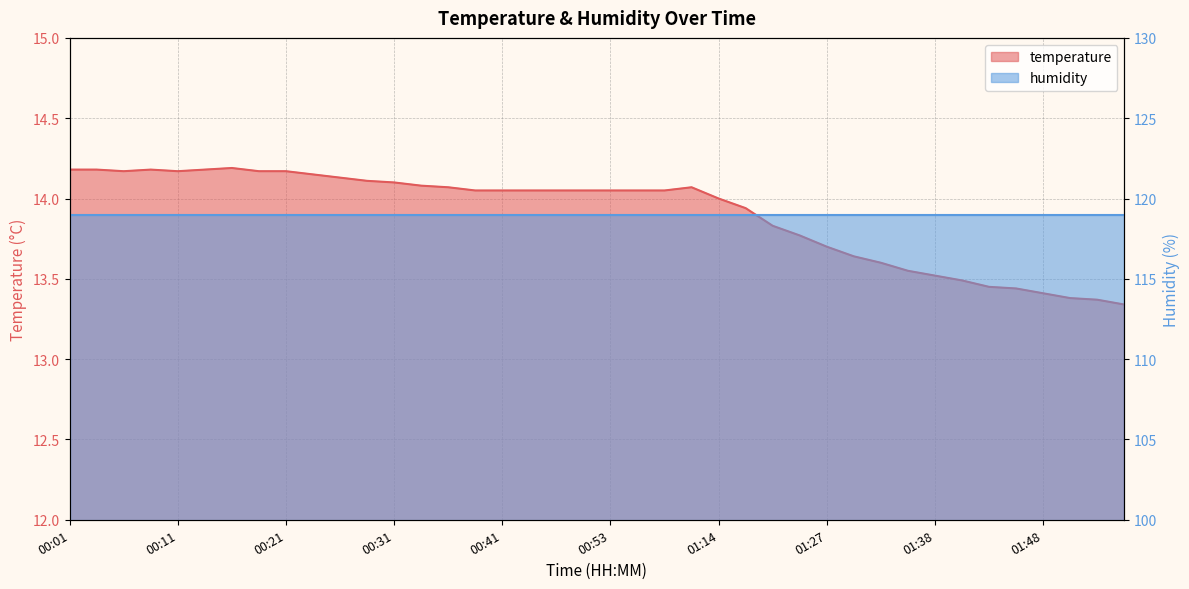

At which label is the value closest to 13?

01:56